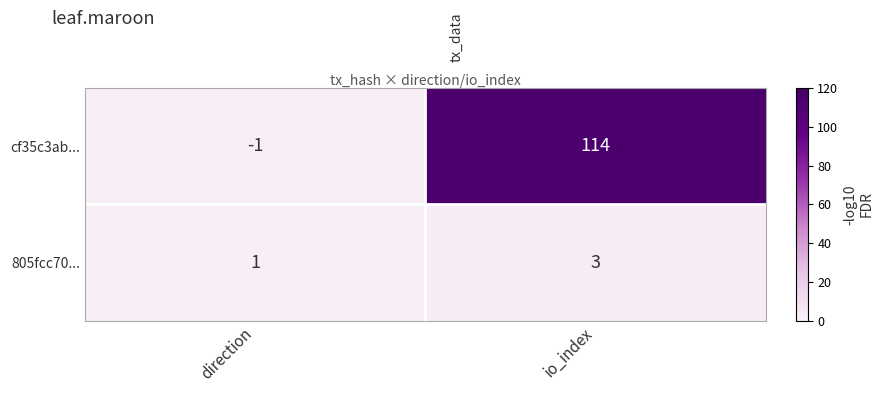

At which category is the sum across all series the highest?

io_index